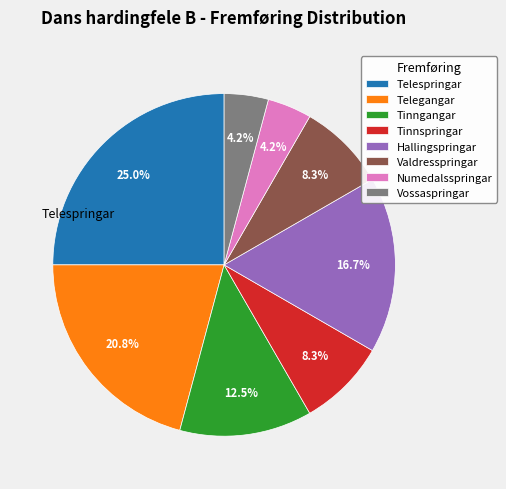

True or false: Tinnspringar accounts for 8% of the total.

True